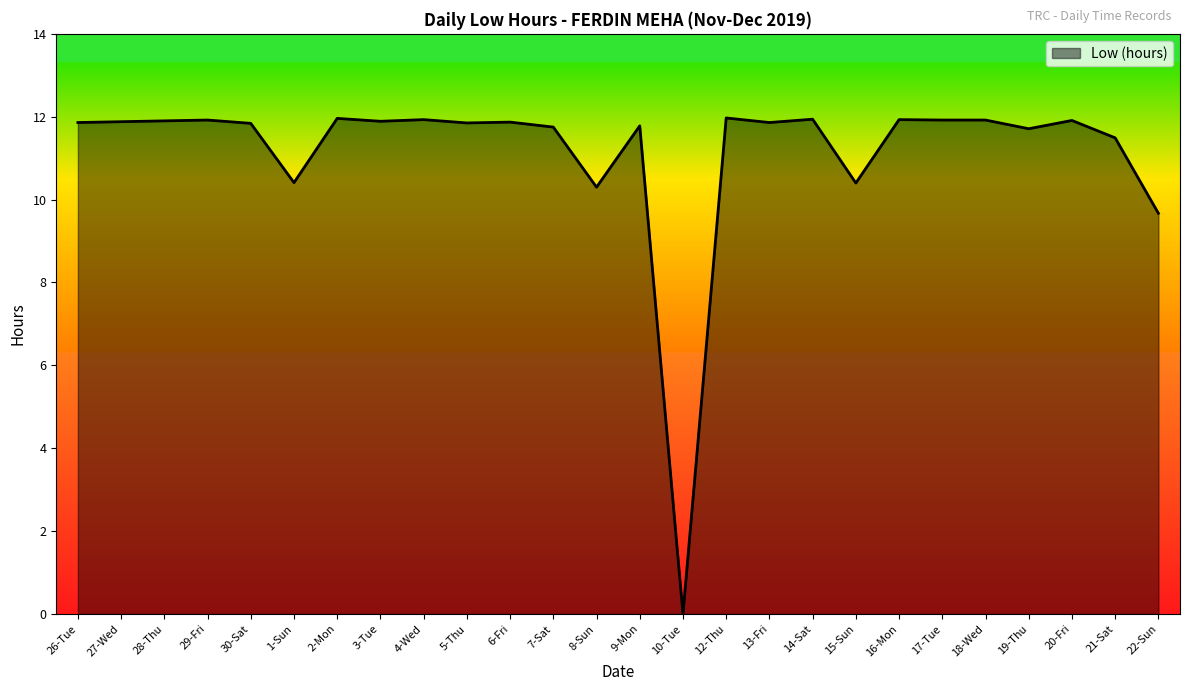

What is the difference between the maximum and minimum values?

12.0